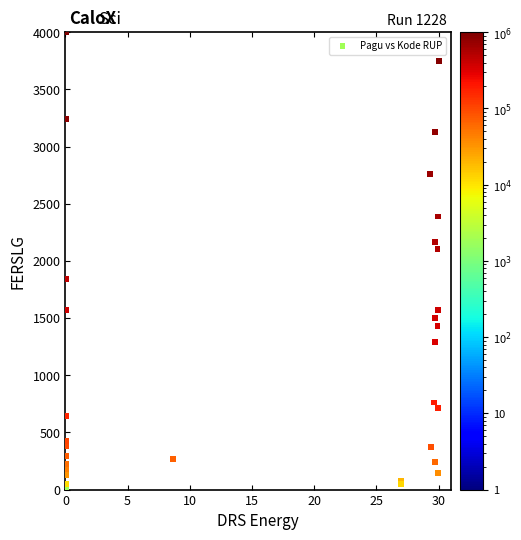

What Y value in the scatter plot is closest to 2003?

2104.3